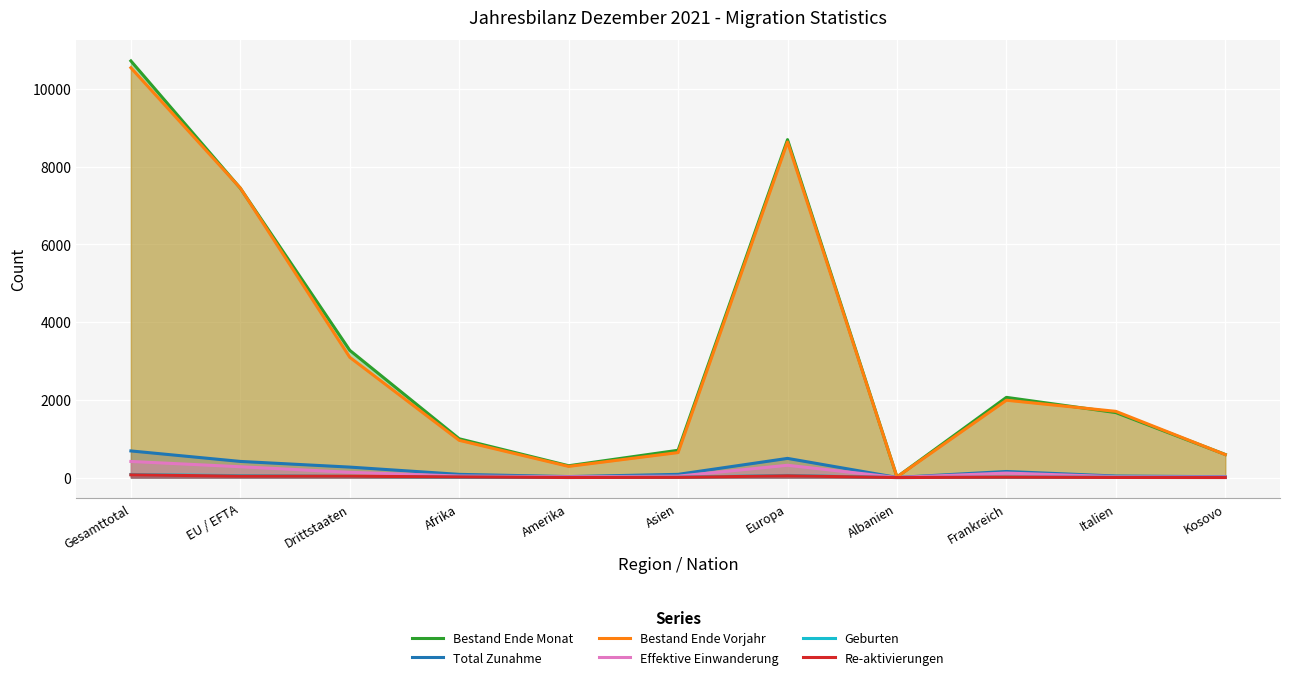

What is the maximum value for Geburten?

80